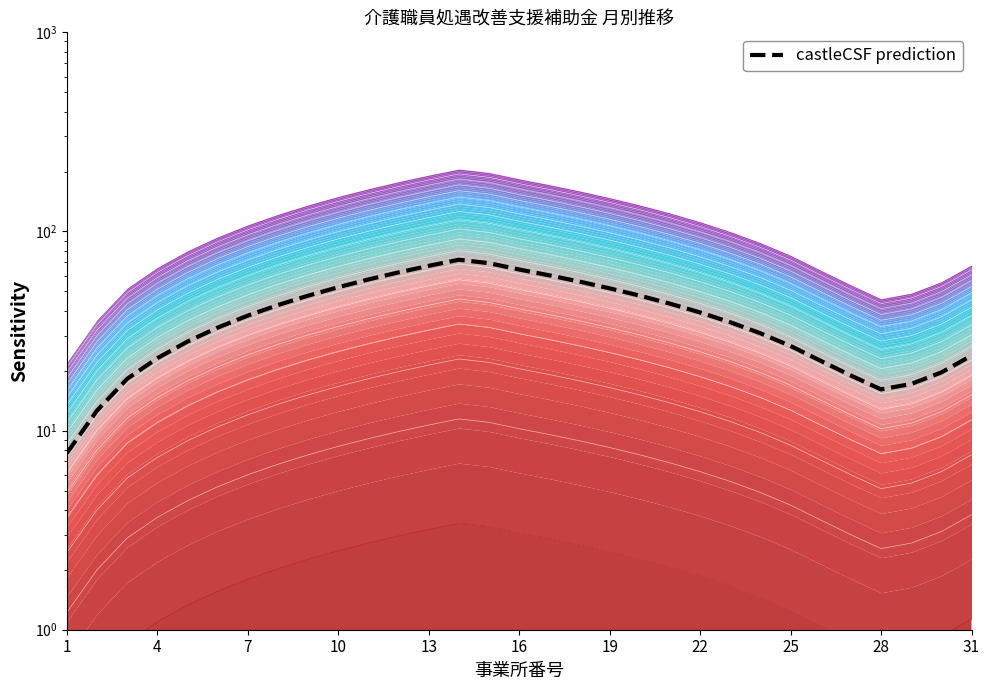

How many points are lower than both their immediate neighbors (excluding endpoints)?

1